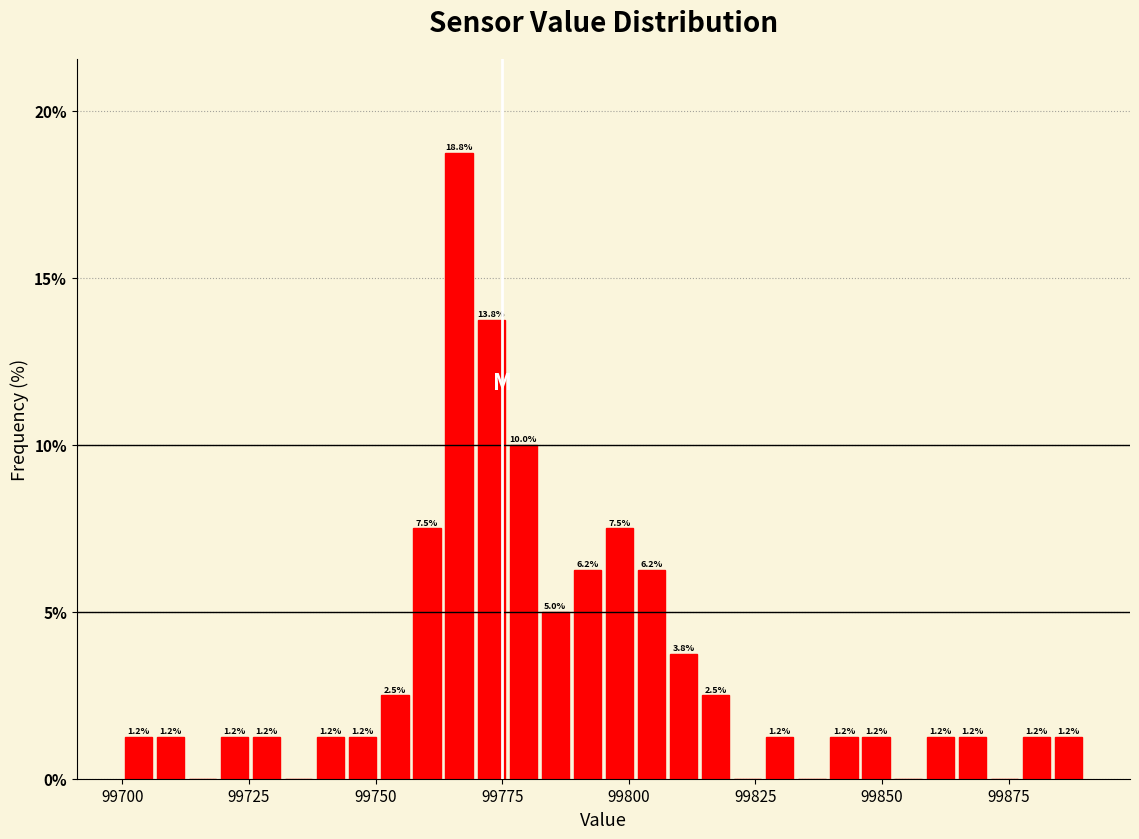

Read against the x-axis, roughly where is the centre of the tallest bar?

99765